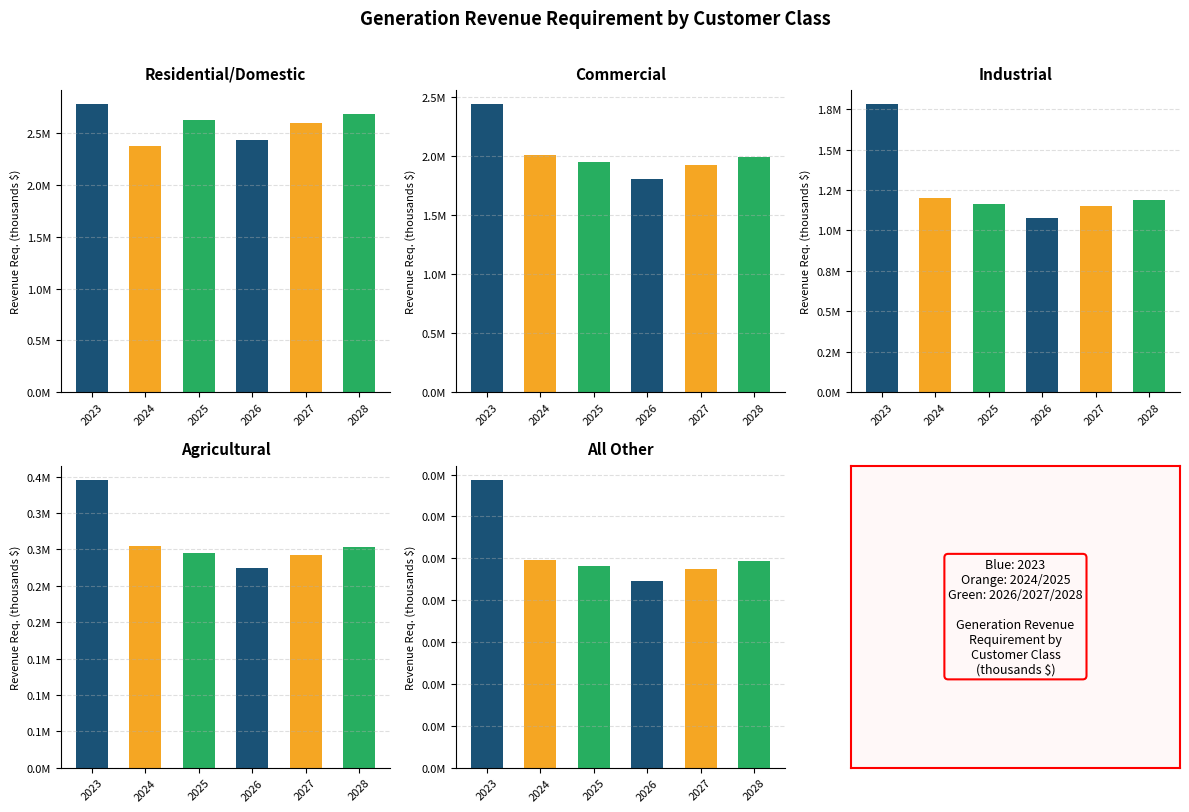

What is the difference between the Industrial values at 2025 and 2024?

36782.5